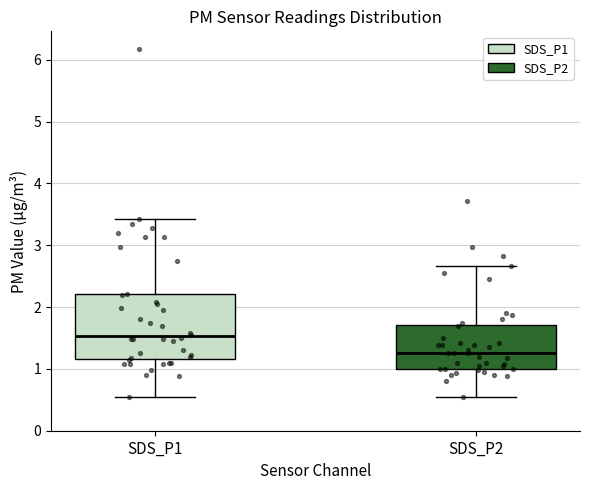

Reading left to right, read every box against the y-axis: the position of its median line, the range the box covers, and the ends of its whiskers. The values are not printed on the chart, so give them approximately, as read against the axis.

SDS_P1: median 1.5, box 1.2 to 2.2, whiskers 0.6 to 3.4
SDS_P2: median 1.3, box 1.0 to 1.7, whiskers 0.6 to 2.7